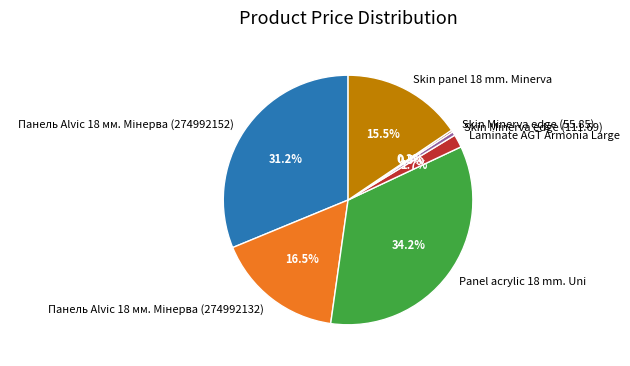

What is the total percentage of Laminate AGT Armonia Large and Panel acrylic 18 mm. Uni?

35.9%